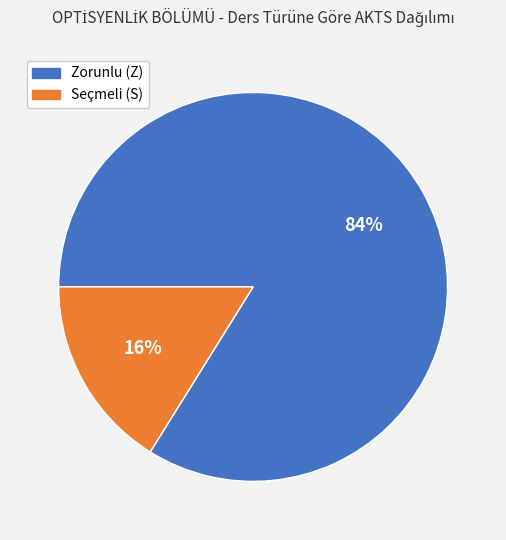

Is there a majority slice in this chart?

Yes